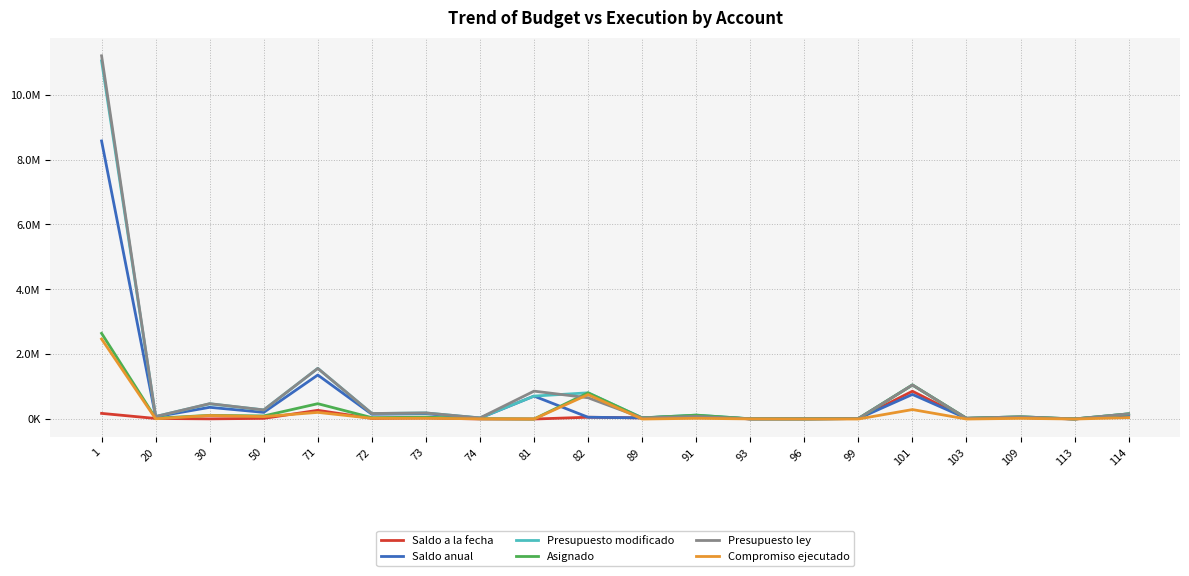

Which series changed the most between 103 and 113?

Saldo a la fecha